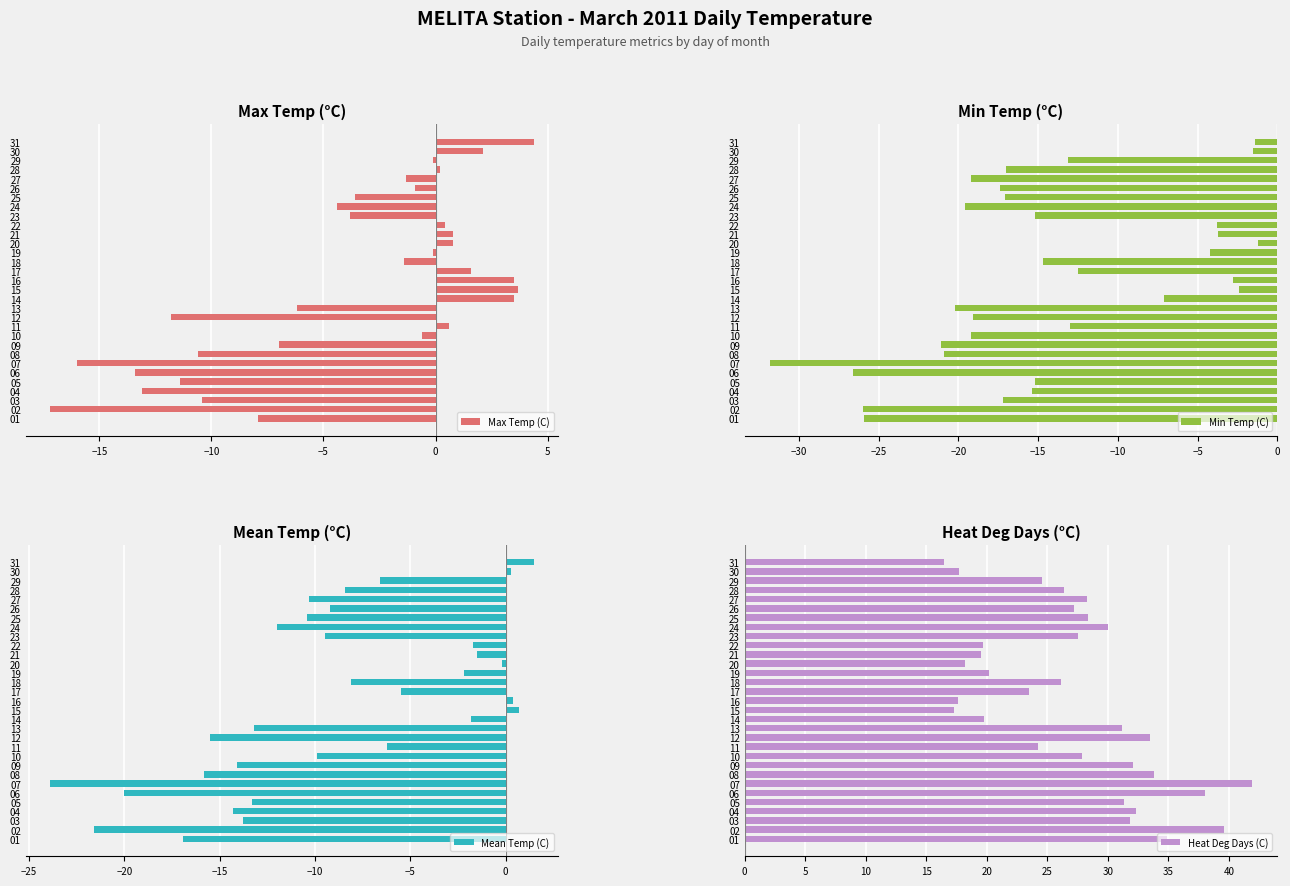

What are all the series names shown in the legend?

Max Temp (C), Min Temp (C), Mean Temp (C), Heat Deg Days (C)